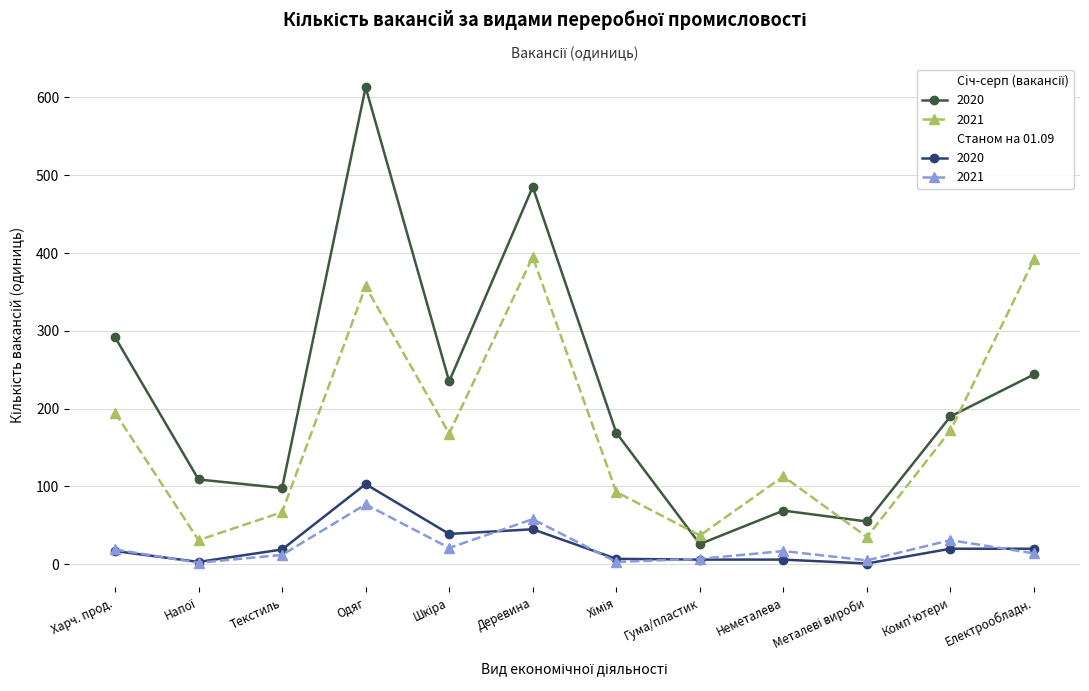

At which category is the sum across all series the highest?

Одяг